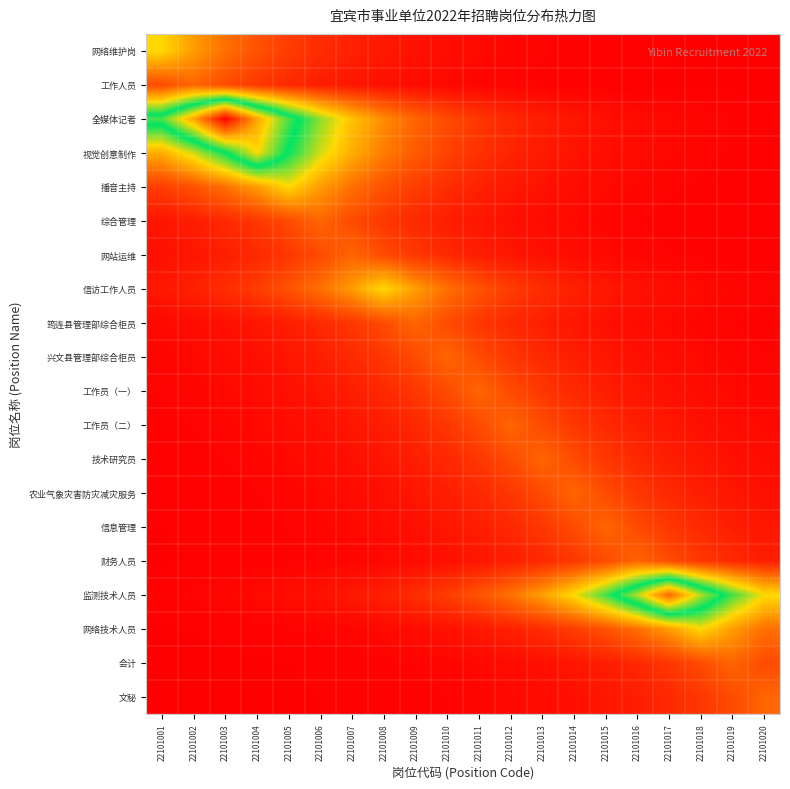

List the series in order of their peak value, highest first.

全媒体记者, 监测技术人员, 视觉创意制作, 网络维护岗, 播音主持, 信访工作人员, 网络技术人员, 工作人员, 综合管理, 网站运维, 筠连县管理部综合柜员, 兴文县管理部综合柜员, 工作员（一）, 工作员（二）, 技术研究员, 农业气象灾害防灾减灾服务, 信息管理, 财务人员, 会计, 文秘